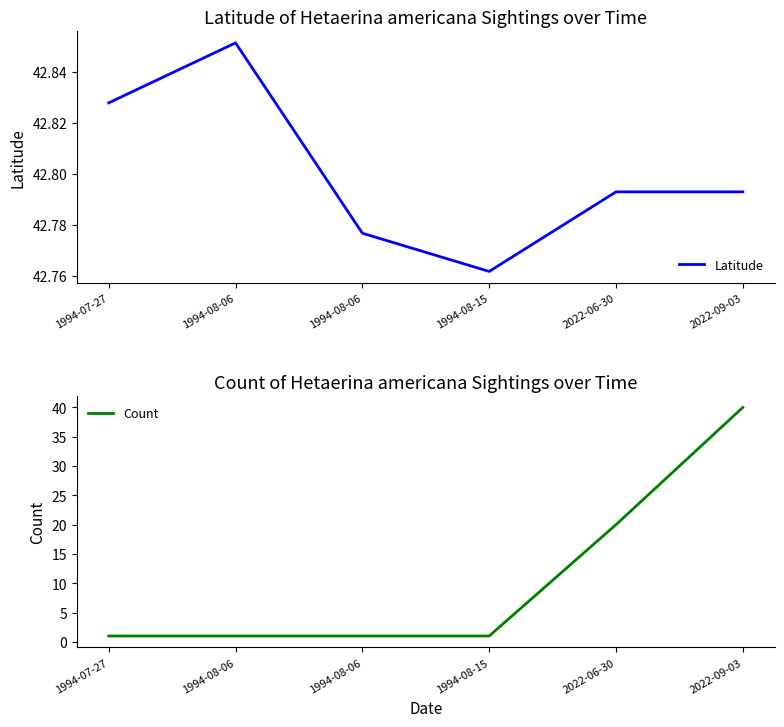

At which category does the chart reach its peak across all series?

1994-08-06